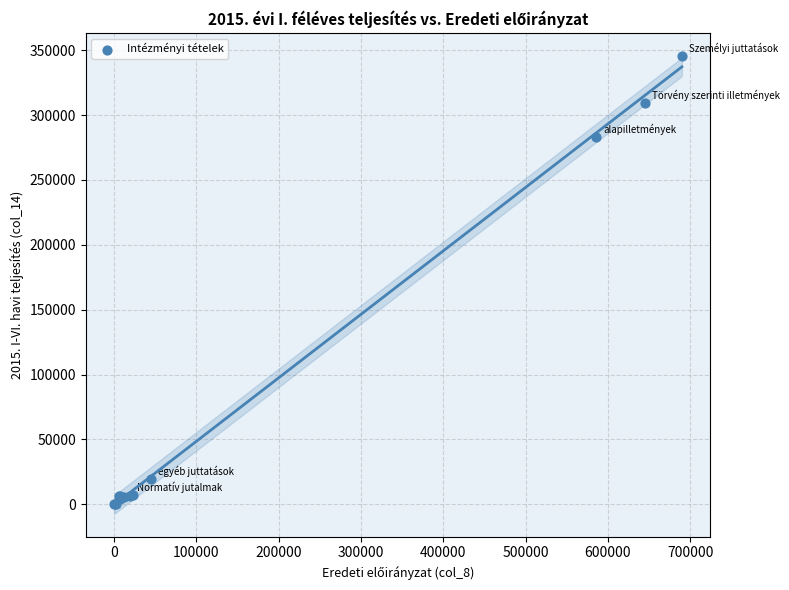

What Y value in the scatter plot is closest to 172798?

283297.7